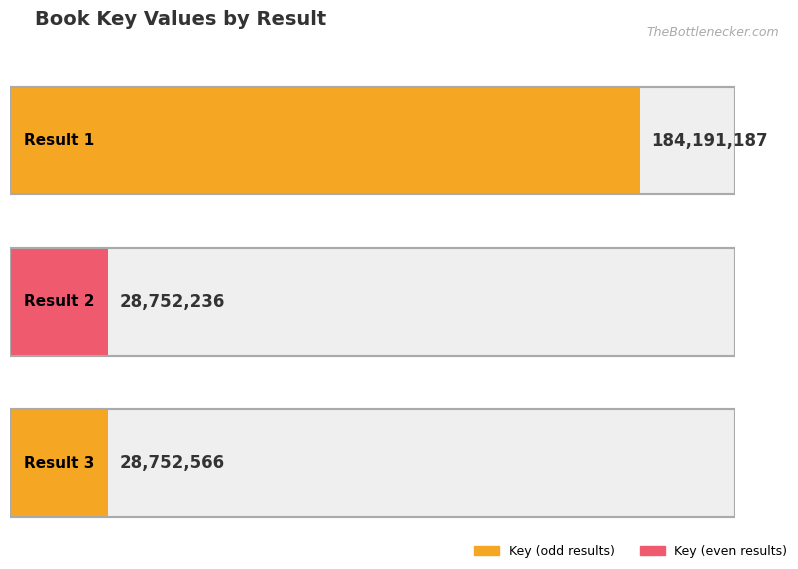

What is the ratio of the value at Result 2 to the value at Result 3?

1.0